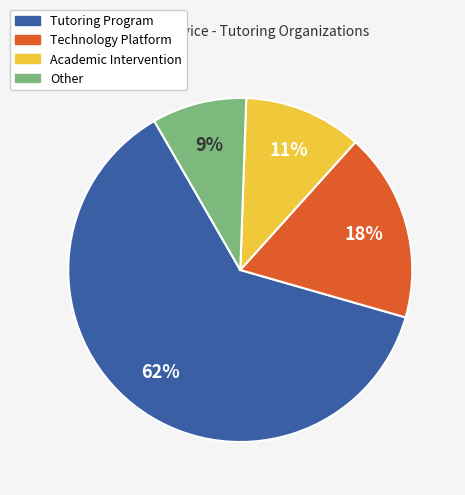

Combined, do Other and Tutoring Program account for over 50%?

Yes